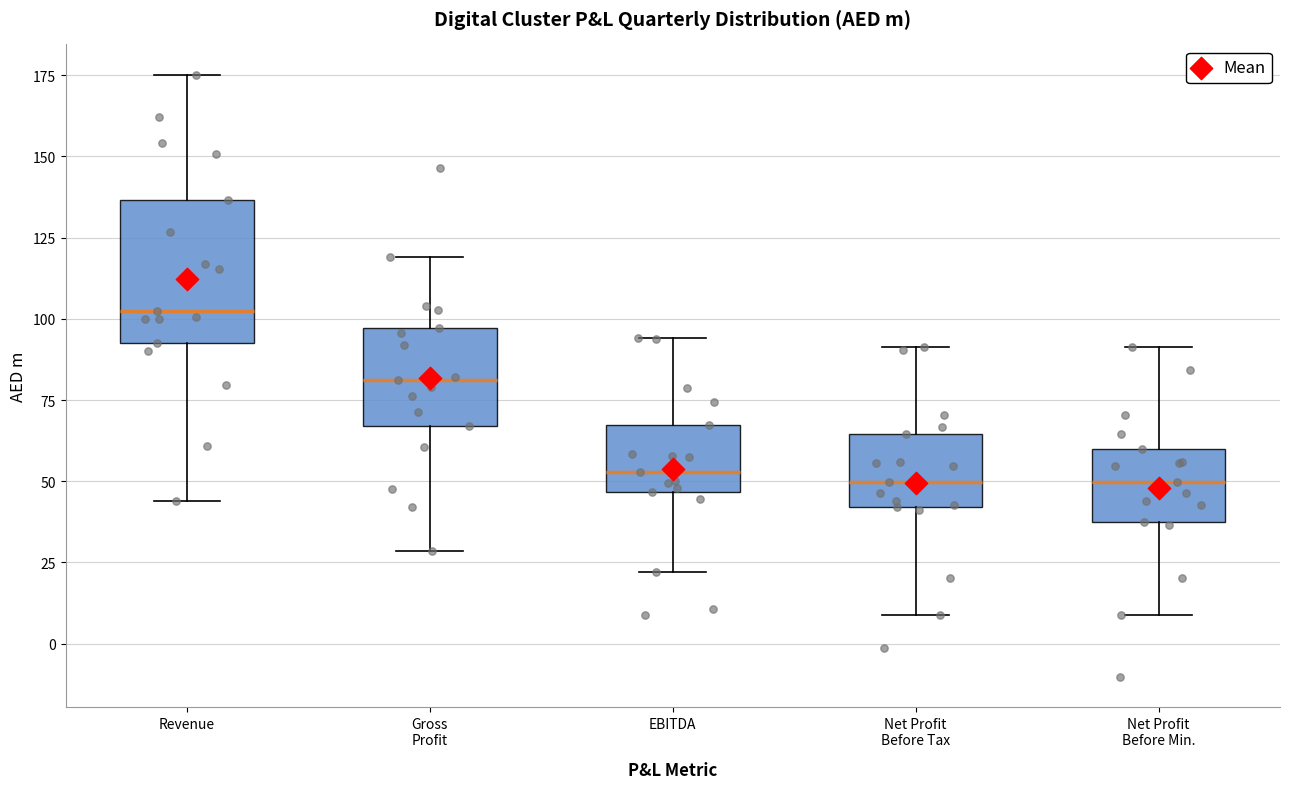

Comparing the boxes themselves (not the whiskers), which one is the tallest?

Revenue